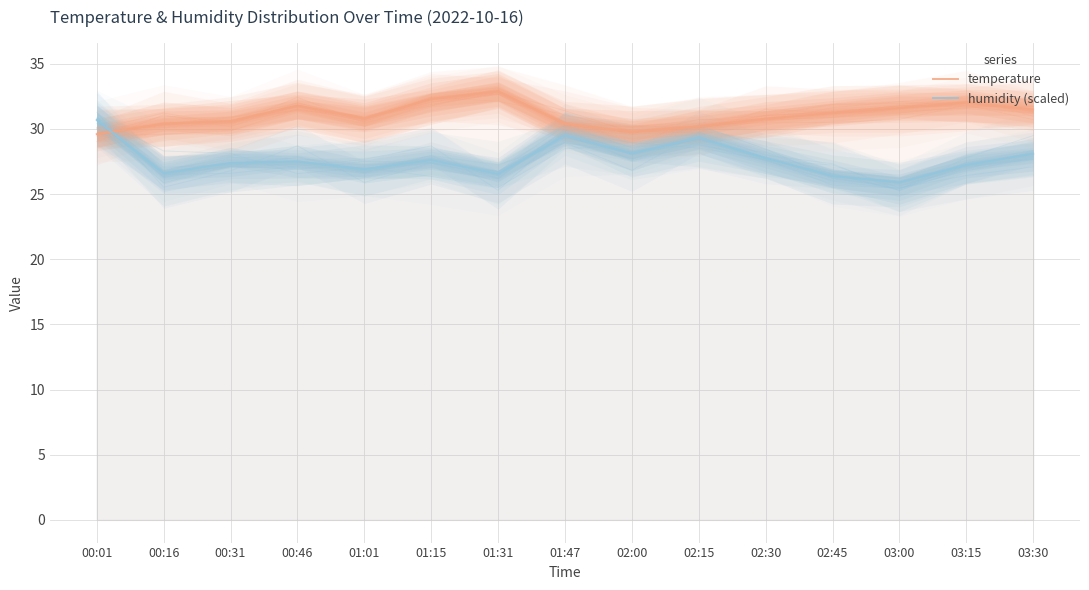

At how many categories does at least one series exceed 32?

2